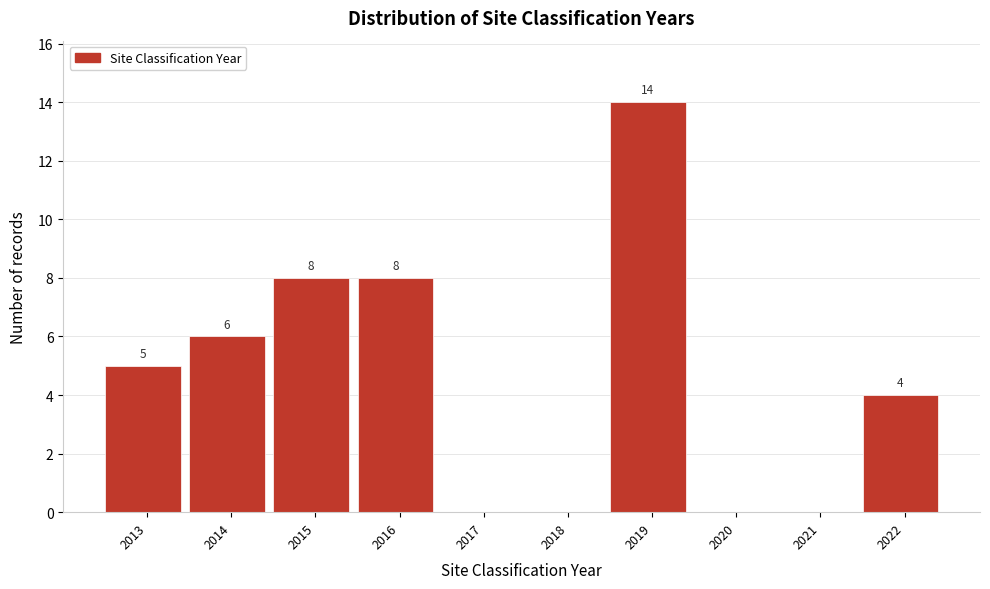

Over which range of the x-axis is the bar tallest?

2018.5 to 2019.5